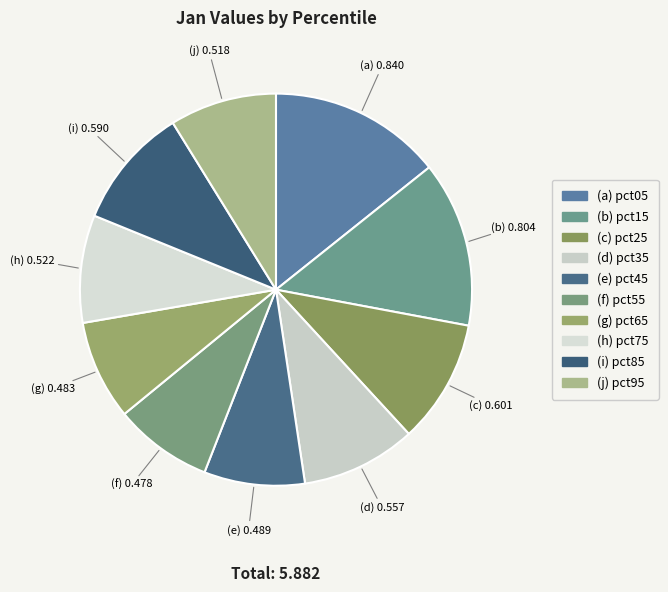

How many segments does this pie chart have?

10